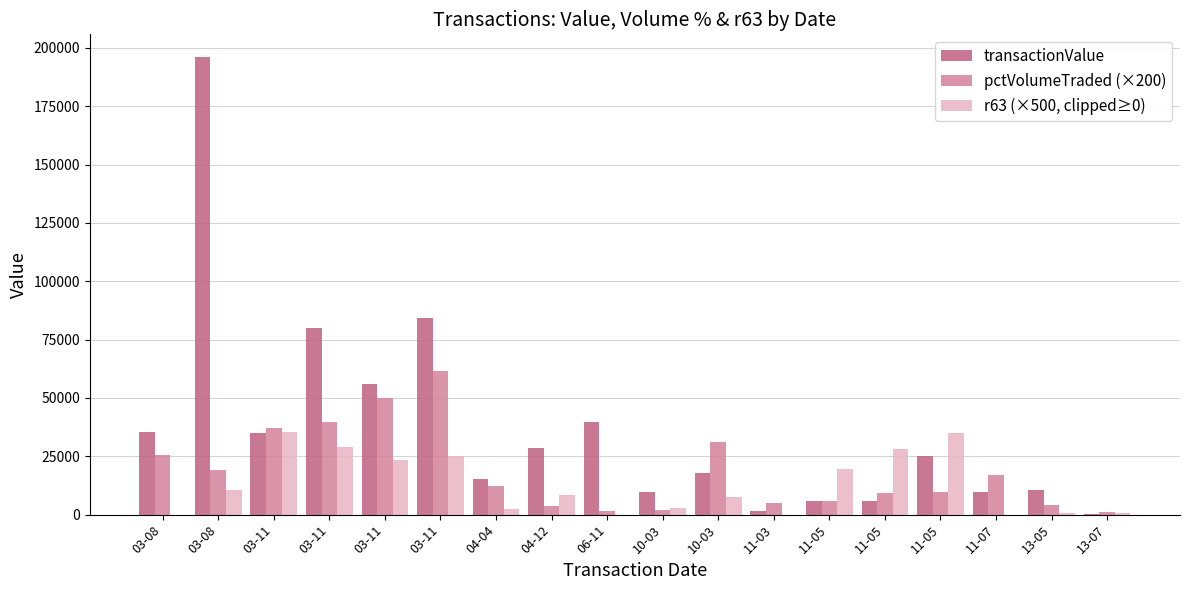

Count the number of categories in the chart.

18